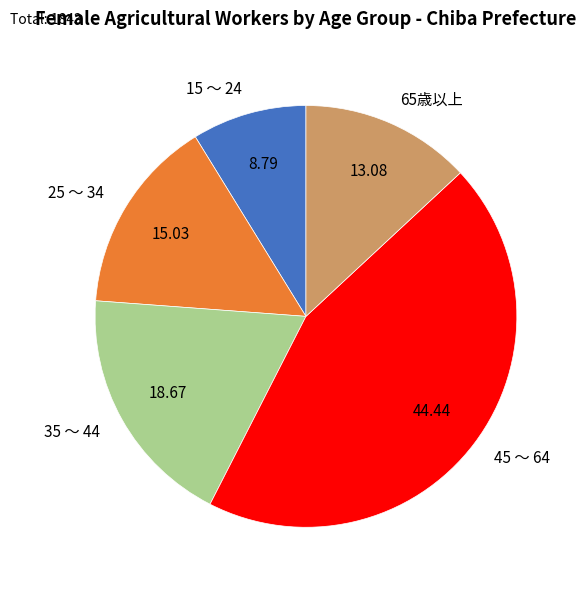

Which has a higher value, 65歳以上 or 35 ～ 44?

35 ～ 44